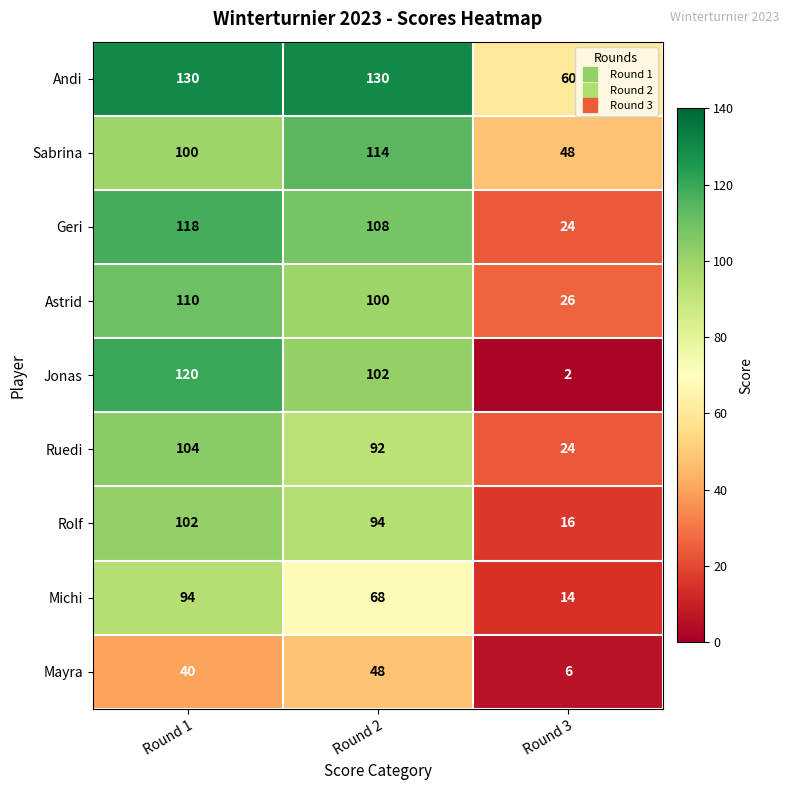

What is the difference between the Andi values at Round 1 and Round 3?

70